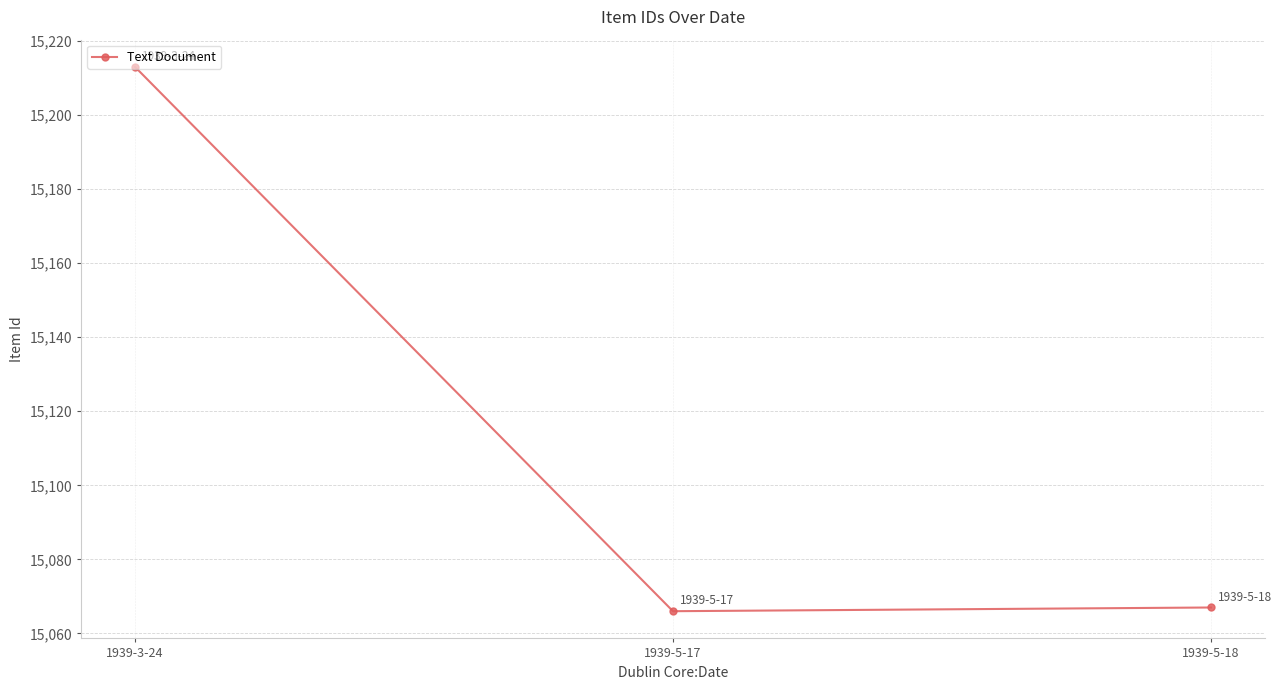

Does the chart have visible grid lines?

Yes